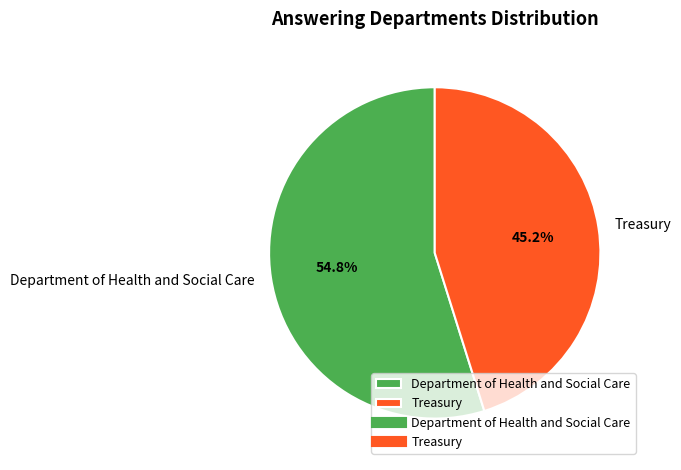

What is the majority slice?

Department of Health and Social Care